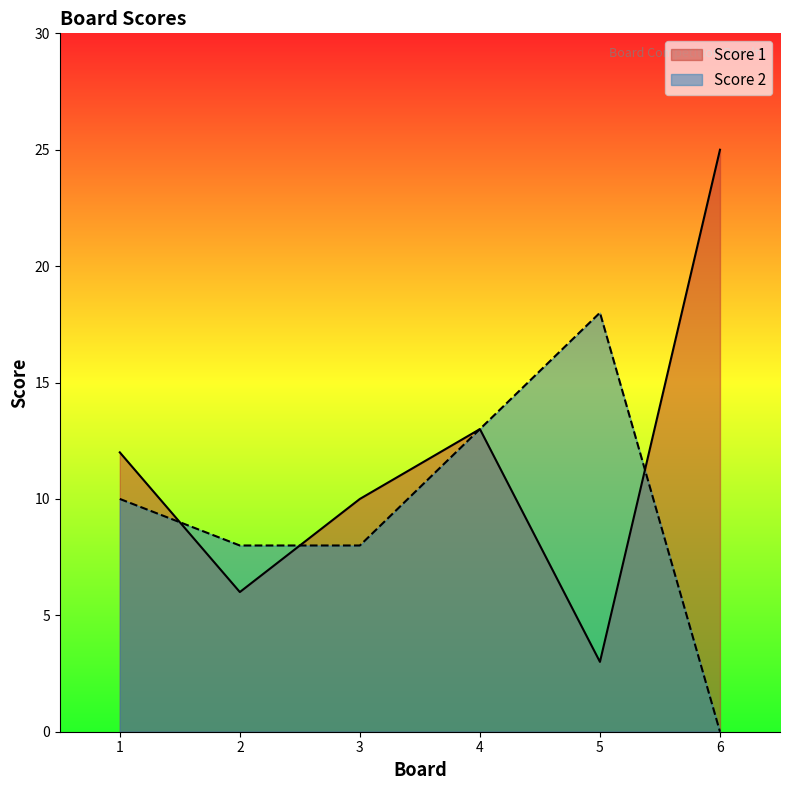

List the series in order of their peak value, lowest first.

Score 2, Score 1